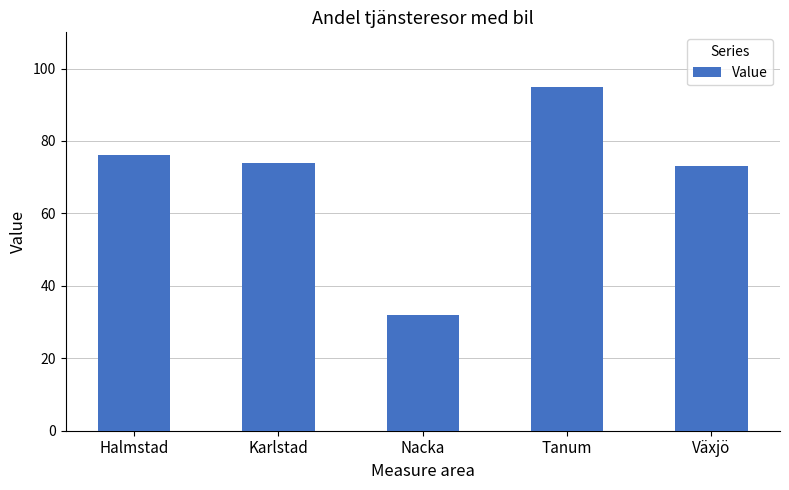

What value does the data have at Tanum?

95